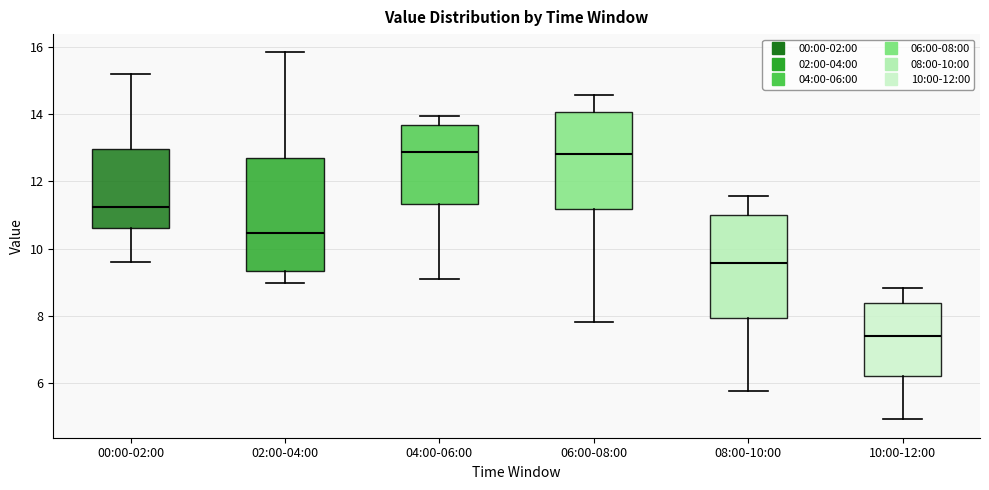

Reading left to right, read every box against the y-axis: the position of its median line, the range the box covers, and the ends of its whiskers. The values are not printed on the chart, so give them approximately, as read against the axis.

00:00-02:00: median 11.2, box 10.6 to 13.0, whiskers 9.6 to 15.2
02:00-04:00: median 10.4, box 9.4 to 12.6, whiskers 9.0 to 15.8
04:00-06:00: median 12.8, box 11.4 to 13.6, whiskers 9.2 to 14.0
06:00-08:00: median 12.8, box 11.2 to 14.0, whiskers 7.8 to 14.6
08:00-10:00: median 9.6, box 8.0 to 11.0, whiskers 5.8 to 11.6
10:00-12:00: median 7.4, box 6.2 to 8.4, whiskers 5.0 to 8.8